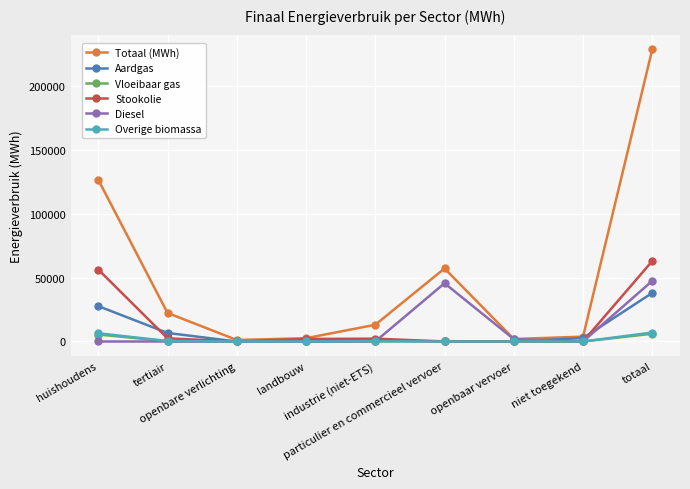

What is the label of the 3rd point from the right?

openbaar vervoer